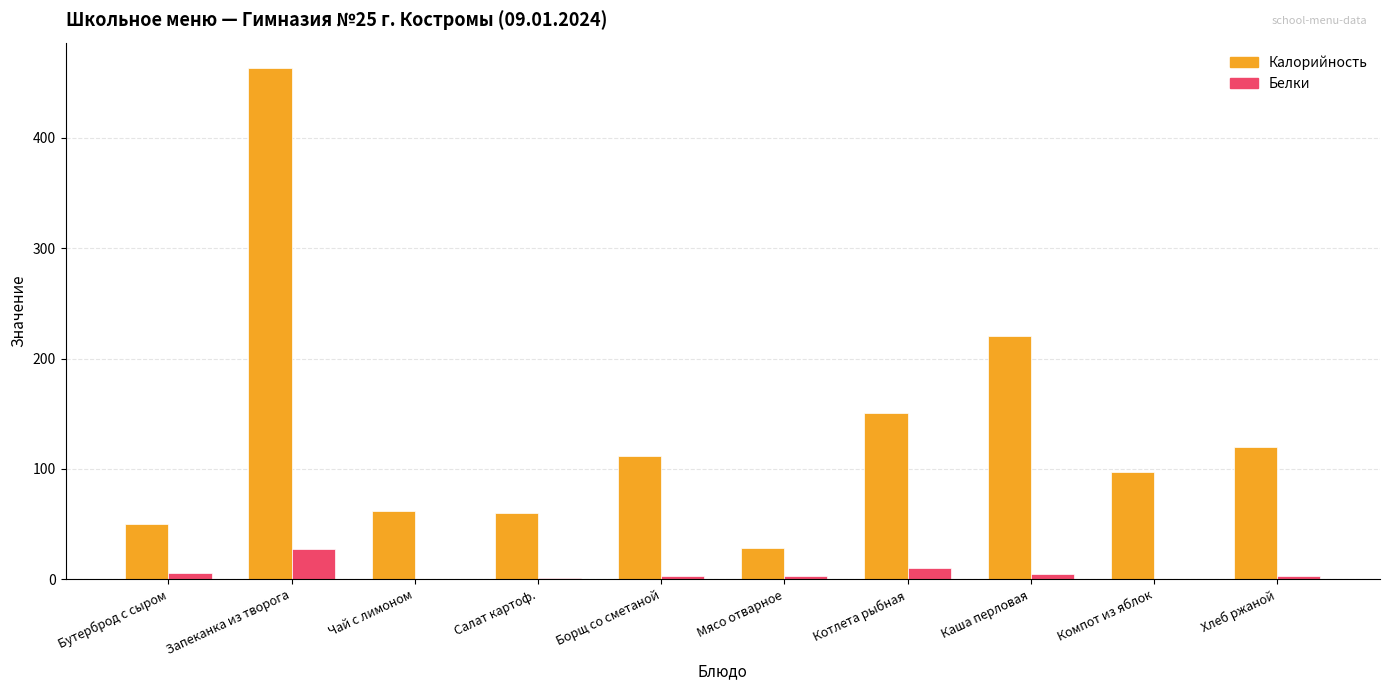

Are the bars horizontal?

No